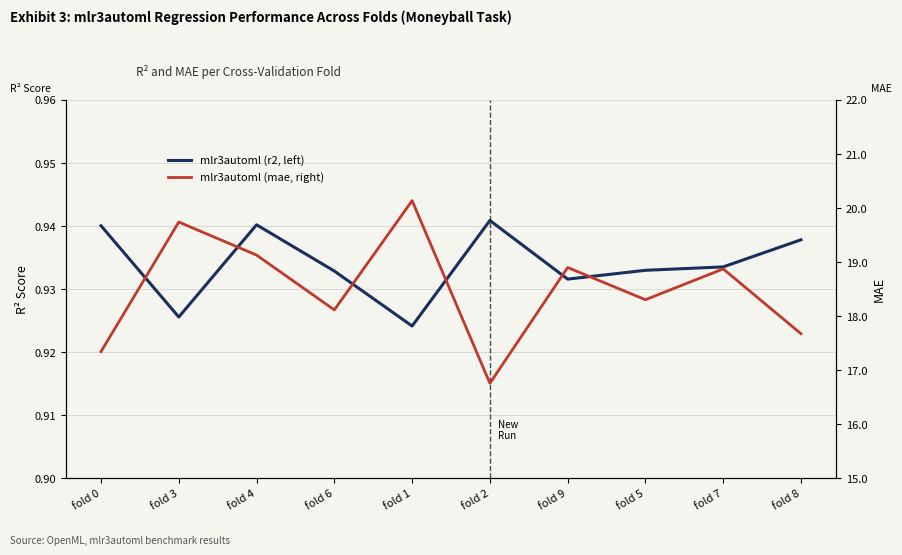

Is the value of mlr3automl (r2, left) at fold 6 greater than the value of mlr3automl (mae, right) at fold 9?

No